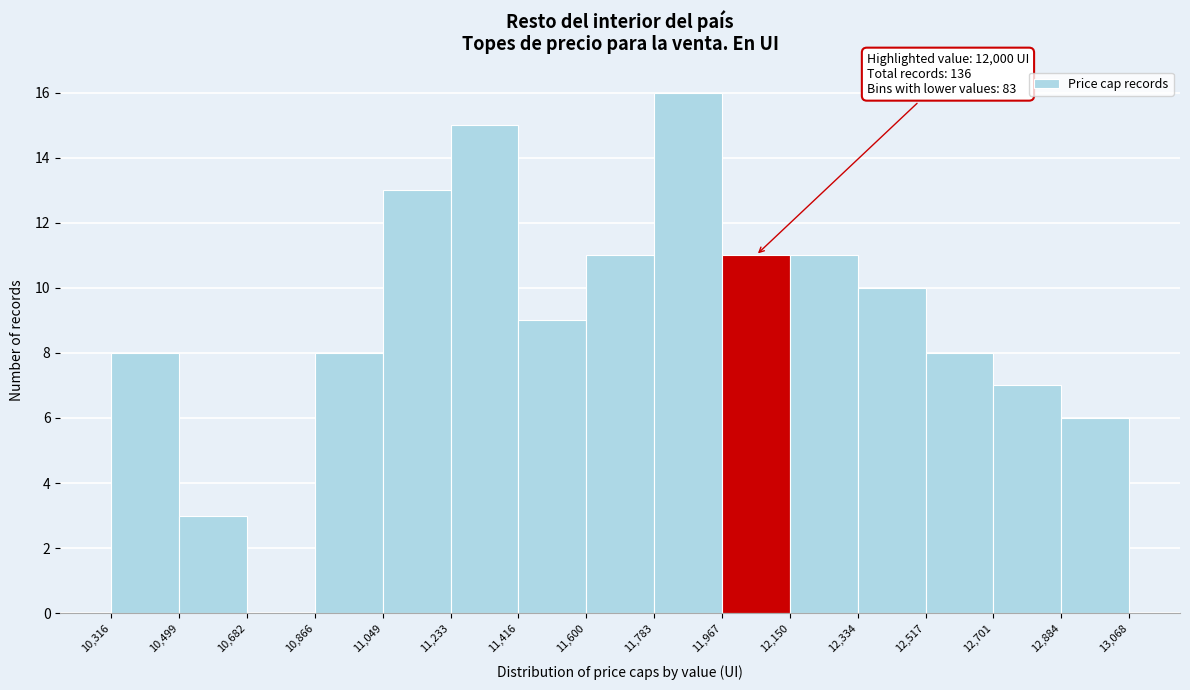

Which range on the x-axis has the tallest bar?

11,783 to 11,967